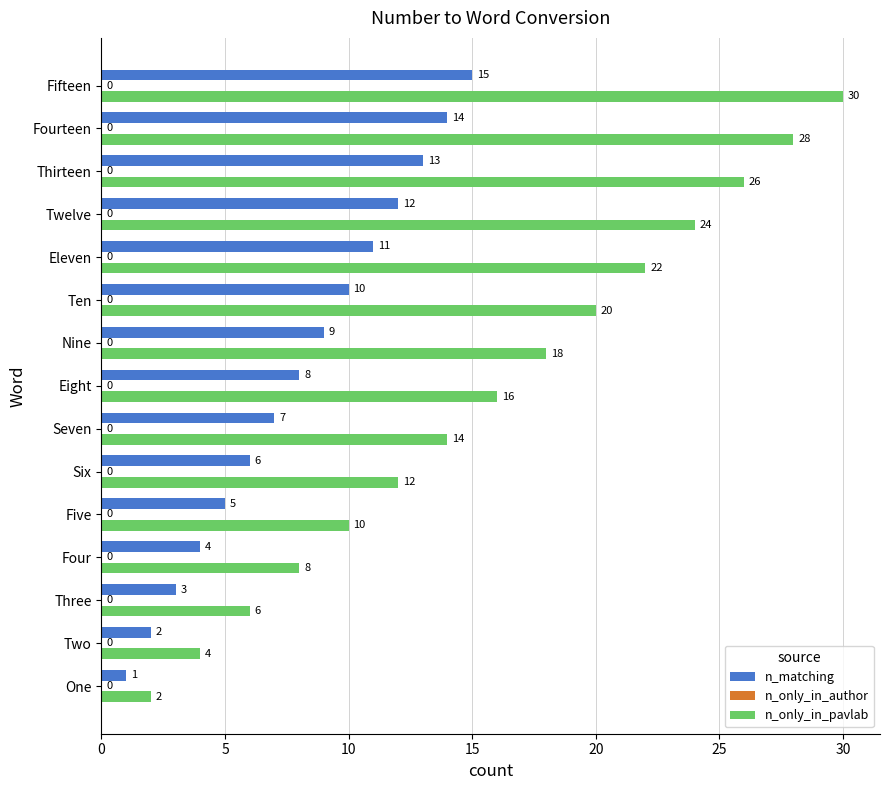

The n_only_in_pavlab series shows 8 at Three. True or false?

False